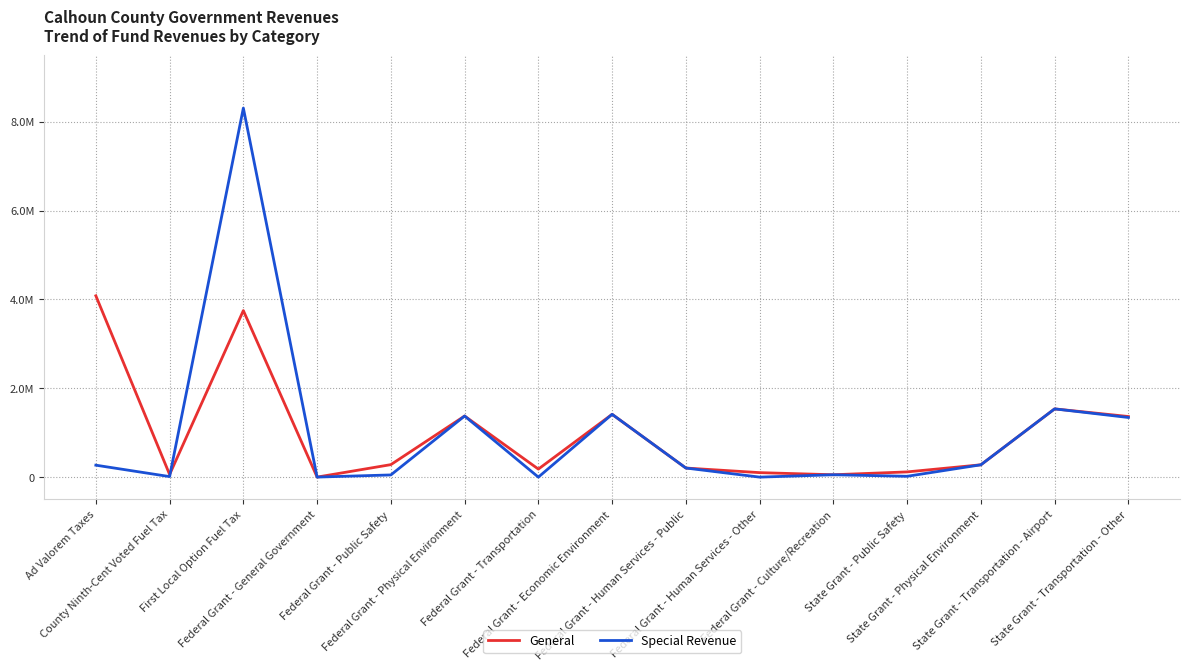

Reading left to right, transcribe all the data shown in this chart.

General: Ad Valorem Taxes=4080813	County Ninth-Cent Voted Fuel Tax=59731	First Local Option Fuel Tax=3747887	Federal Grant - General Government=768	Federal Grant - Public Safety=281076	Federal Grant - Physical Environment=1375098	Federal Grant - Transportation=180796	Federal Grant - Economic Environment=1413406	Federal Grant - Human Services - Public=204661	Federal Grant - Human Services - Other=101026	Federal Grant - Culture/Recreation=53190	State Grant - Public Safety=117370	State Grant - Physical Environment=277316	State Grant - Transportation - Airport=1535765	State Grant - Transportation - Other=1364009
Special Revenue: Ad Valorem Taxes=268761	County Ninth-Cent Voted Fuel Tax=11868	First Local Option Fuel Tax=8305416	Federal Grant - General Government=768	Federal Grant - Public Safety=49180	Federal Grant - Physical Environment=1375098	Federal Grant - Transportation=0	Federal Grant - Economic Environment=1413406	Federal Grant - Human Services - Public=204661	Federal Grant - Human Services - Other=0	Federal Grant - Culture/Recreation=53190	State Grant - Public Safety=18644	State Grant - Physical Environment=277316	State Grant - Transportation - Airport=1535765	State Grant - Transportation - Other=1341878